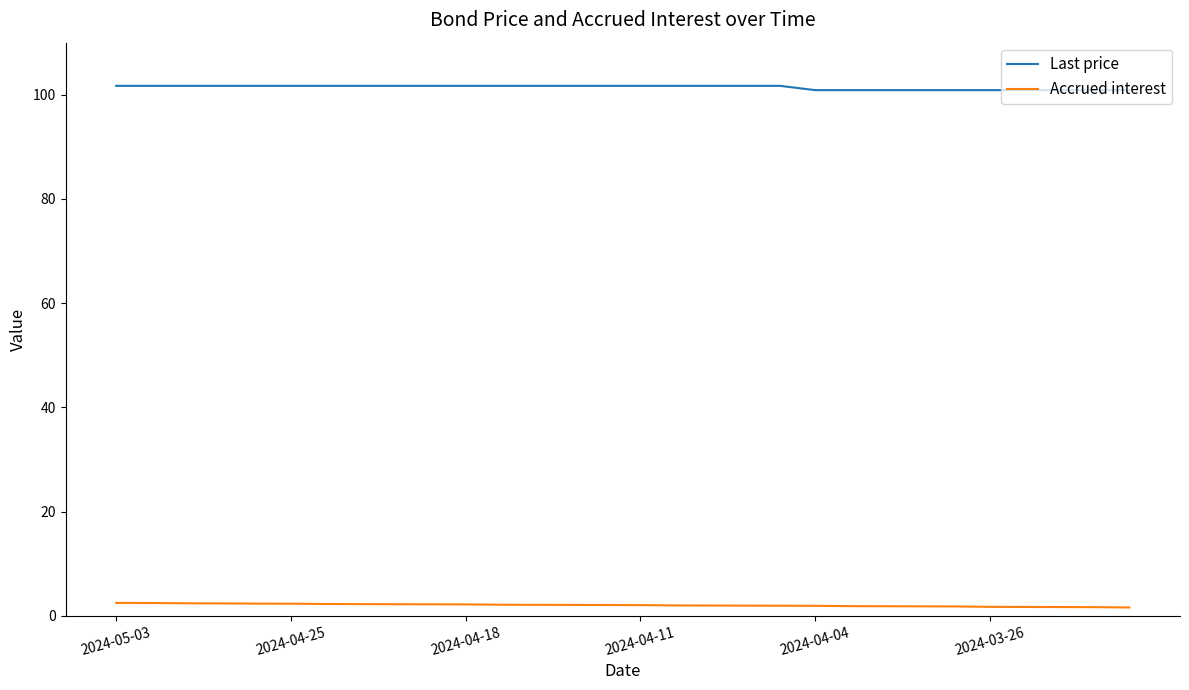

How many categories are shown in the chart?

30